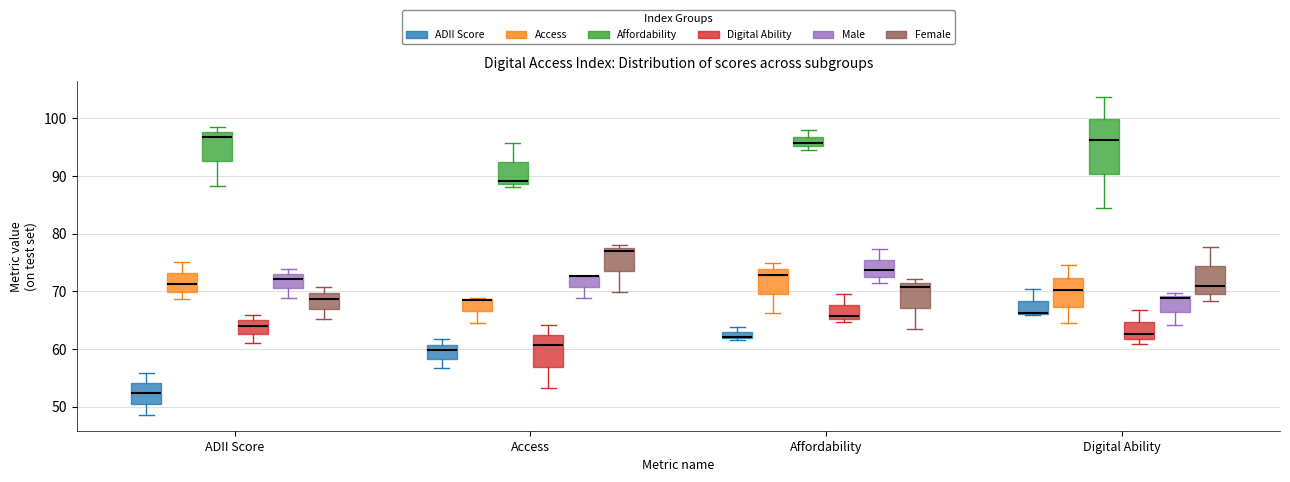

Where is the lower edge of the box for Access (Access) on the y-axis? The values are not printed on the chart, so give them approximately, as read against the axis.

67